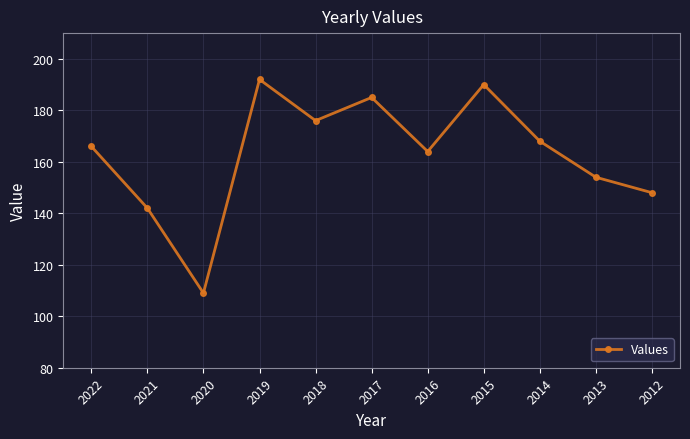

What is the ratio of the value at 2019 to the value at 2017?

1.0